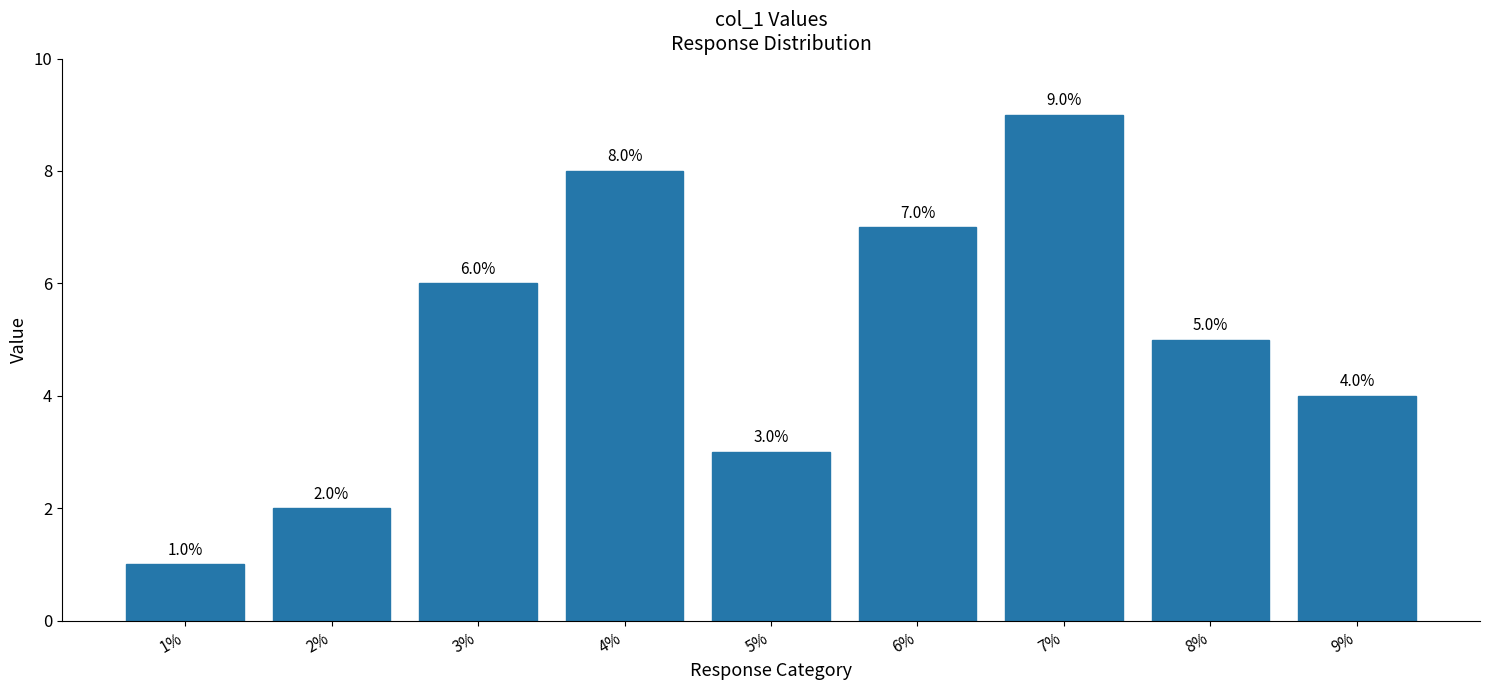

Reading left to right, what are all the values shown in this chart?

1	2	6	8	3	7	9	5	4